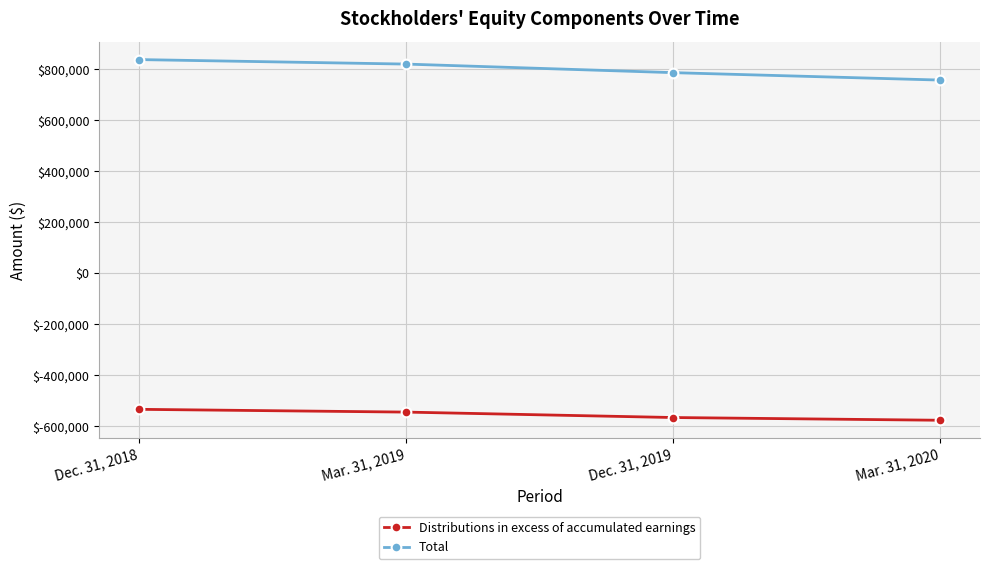

Which series has the widest spread of values?

Total